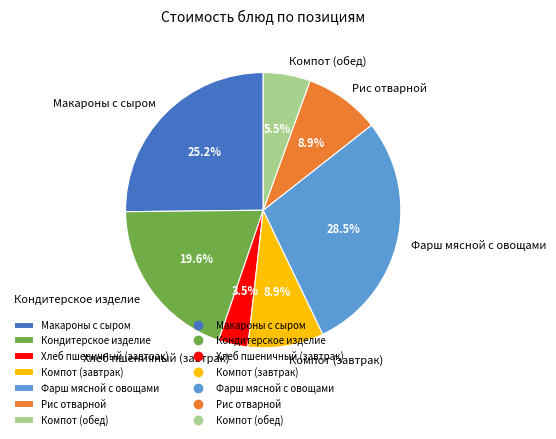

What is the largest slice in the pie chart?

Фарш мясной с овощами